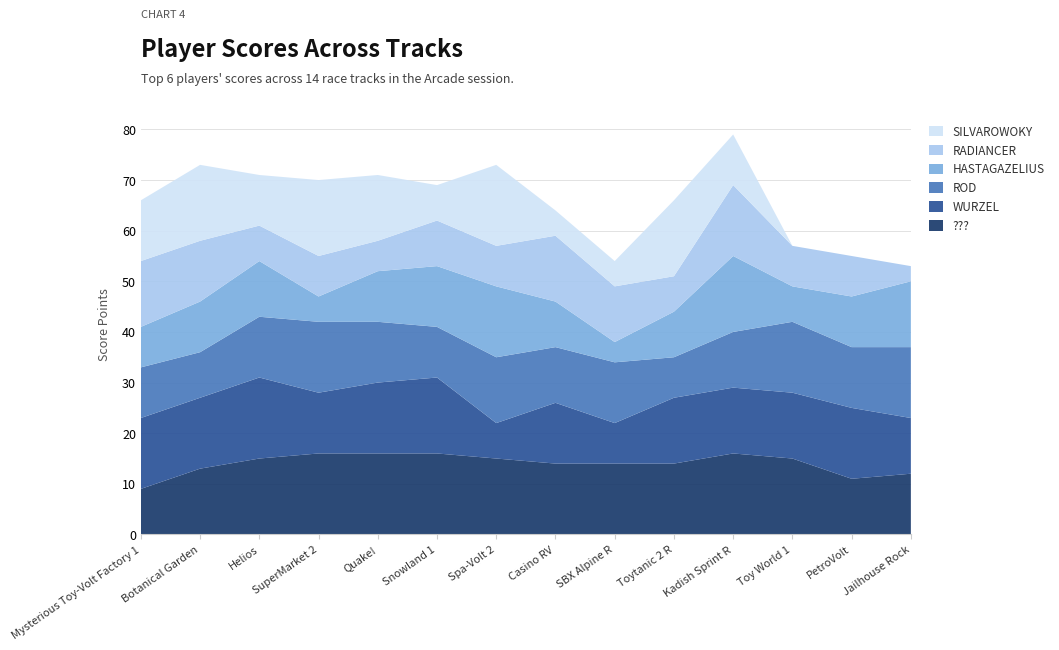

Reading right to left, list all the values displayed in this chart.

???: Jailhouse Rock=12	PetroVolt=11	Toy World 1=15	Kadish Sprint R=16	Toytanic 2 R=14	SBX Alpine R=14	Casino RV=14	Spa-Volt 2=15	Snowland 1=16	Quake!=16	SuperMarket 2=16	Helios=15	Botanical Garden=13	Mysterious Toy-Volt Factory 1=9
WURZEL: Jailhouse Rock=11	PetroVolt=14	Toy World 1=13	Kadish Sprint R=13	Toytanic 2 R=13	SBX Alpine R=8	Casino RV=12	Spa-Volt 2=7	Snowland 1=15	Quake!=14	SuperMarket 2=12	Helios=16	Botanical Garden=14	Mysterious Toy-Volt Factory 1=14
ROD: Jailhouse Rock=14	PetroVolt=12	Toy World 1=14	Kadish Sprint R=11	Toytanic 2 R=8	SBX Alpine R=12	Casino RV=11	Spa-Volt 2=13	Snowland 1=10	Quake!=12	SuperMarket 2=14	Helios=12	Botanical Garden=9	Mysterious Toy-Volt Factory 1=10
HASTAGAZELIUS: Jailhouse Rock=13	PetroVolt=10	Toy World 1=7	Kadish Sprint R=15	Toytanic 2 R=9	SBX Alpine R=4	Casino RV=9	Spa-Volt 2=14	Snowland 1=12	Quake!=10	SuperMarket 2=5	Helios=11	Botanical Garden=10	Mysterious Toy-Volt Factory 1=8
RADIANCER: Jailhouse Rock=3	PetroVolt=8	Toy World 1=8	Kadish Sprint R=14	Toytanic 2 R=7	SBX Alpine R=11	Casino RV=13	Spa-Volt 2=8	Snowland 1=9	Quake!=6	SuperMarket 2=8	Helios=7	Botanical Garden=12	Mysterious Toy-Volt Factory 1=13
SILVAROWOKY: Jailhouse Rock=0	PetroVolt=0	Toy World 1=0	Kadish Sprint R=10	Toytanic 2 R=15	SBX Alpine R=5	Casino RV=5	Spa-Volt 2=16	Snowland 1=7	Quake!=13	SuperMarket 2=15	Helios=10	Botanical Garden=15	Mysterious Toy-Volt Factory 1=12